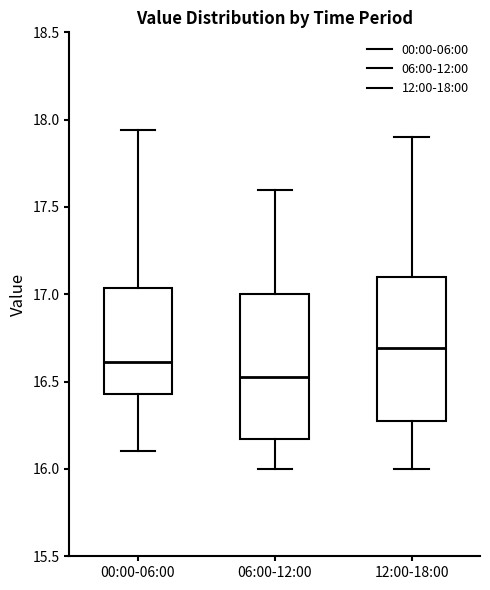

Which box has the lowest median line?

06:00-12:00